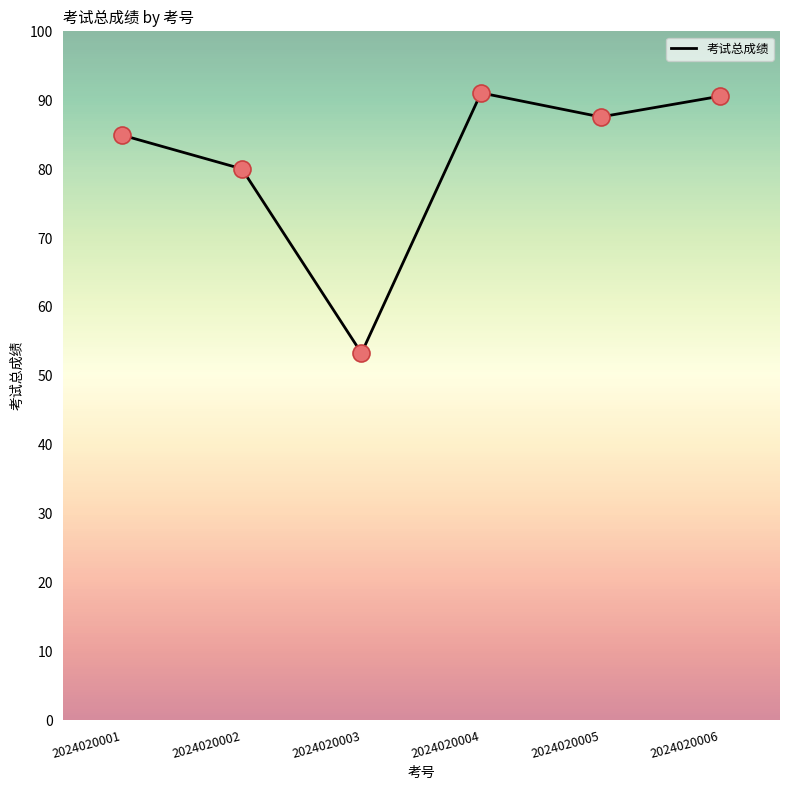

Approximately how many times larger is the value at 2024020005 compared to 2024020001?

1.0